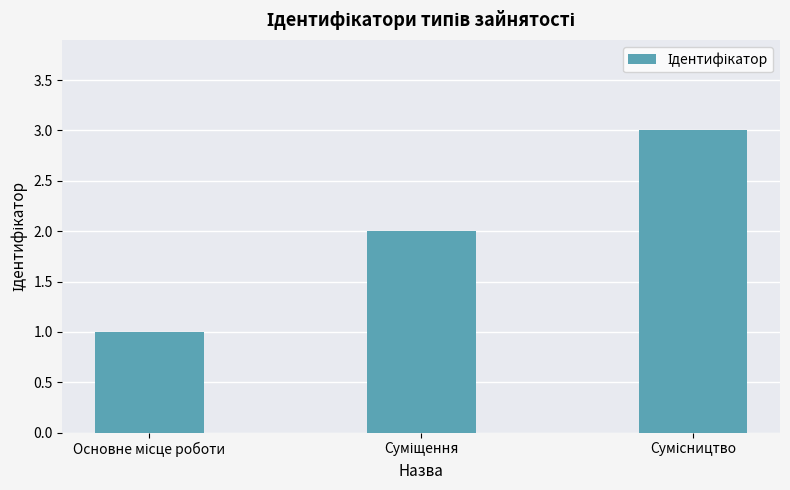

What is the maximum value shown in the chart?

3